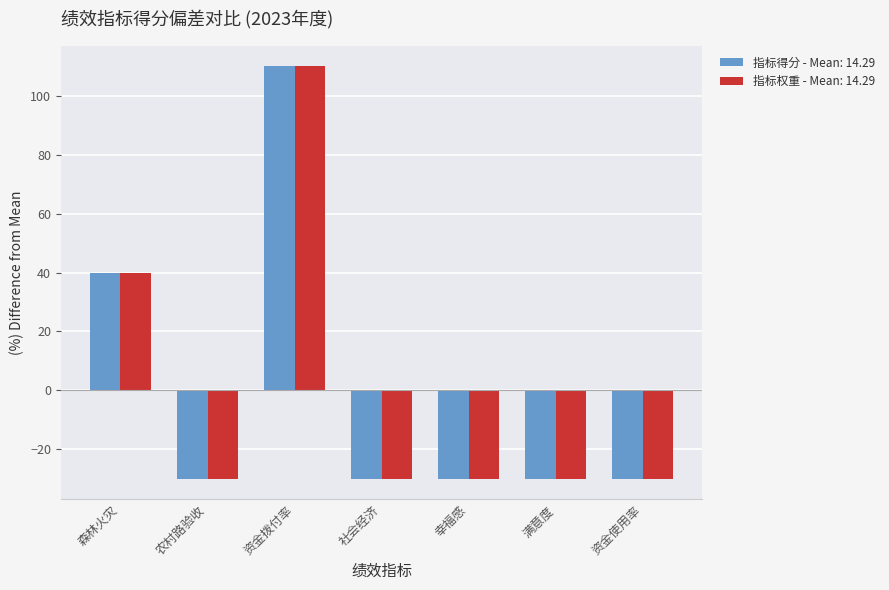

Reading right to left, what are all the values shown in this chart?

指标得分 - Mean: 14.29: -30.0	-30.0	-30.0	-30.0	110.0	-30.0	40.0
指标权重 - Mean: 14.29: -30.0	-30.0	-30.0	-30.0	110.0	-30.0	40.0